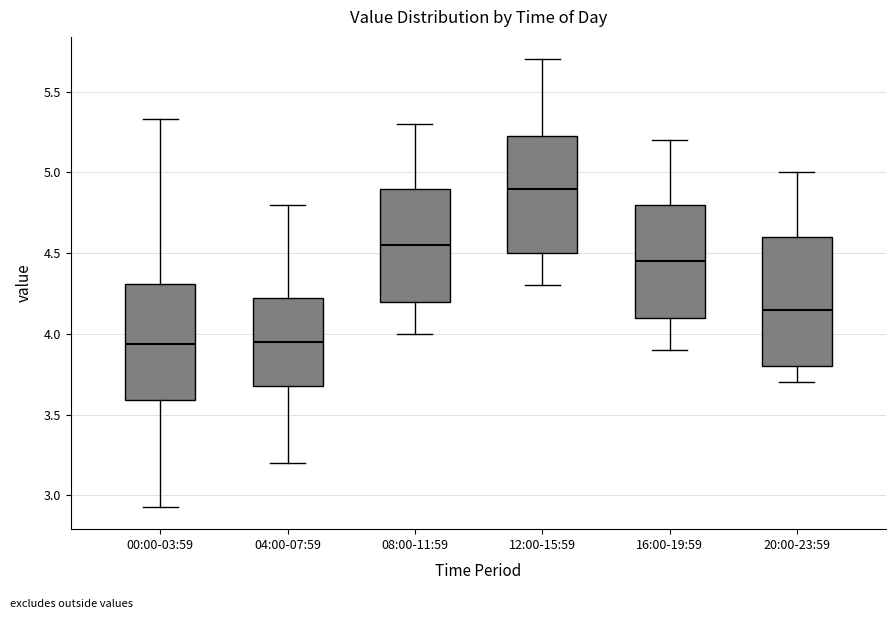

Reading left to right, transcribe this box plot: for each box, give where its median line is, the range the box spans, and where its two whiskers end, as read against the y-axis. The values are not printed on the chart, so give them approximately, as read against the axis.

00:00-03:59: median 3.95, box 3.60 to 4.30, whiskers 2.95 to 5.35
04:00-07:59: median 3.95, box 3.70 to 4.25, whiskers 3.20 to 4.80
08:00-11:59: median 4.55, box 4.20 to 4.90, whiskers 4.00 to 5.30
12:00-15:59: median 4.90, box 4.50 to 5.25, whiskers 4.30 to 5.70
16:00-19:59: median 4.45, box 4.10 to 4.80, whiskers 3.90 to 5.20
20:00-23:59: median 4.15, box 3.80 to 4.60, whiskers 3.70 to 5.00